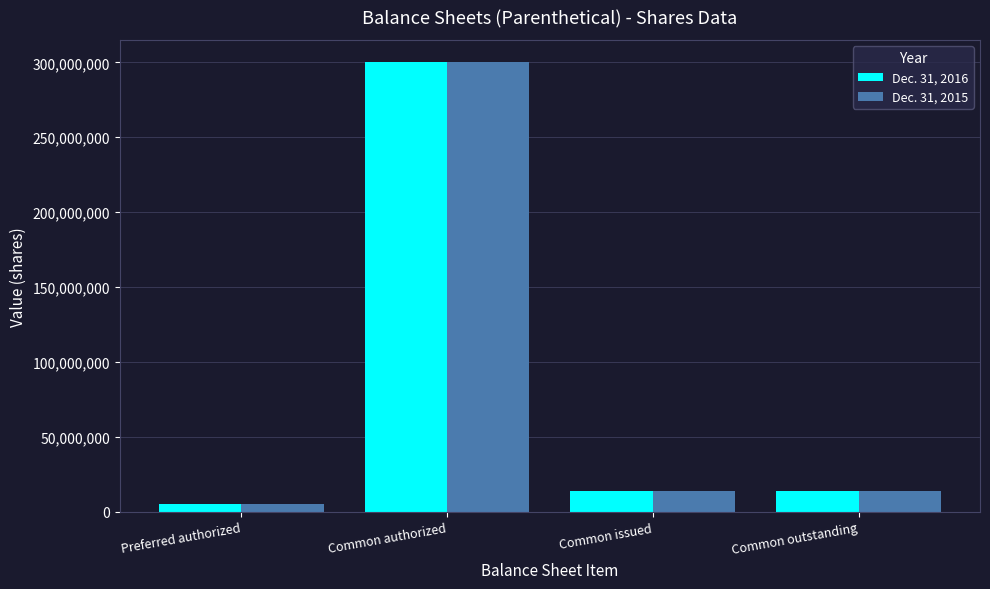

What is the sum of all Dec. 31, 2016 values?

332656992